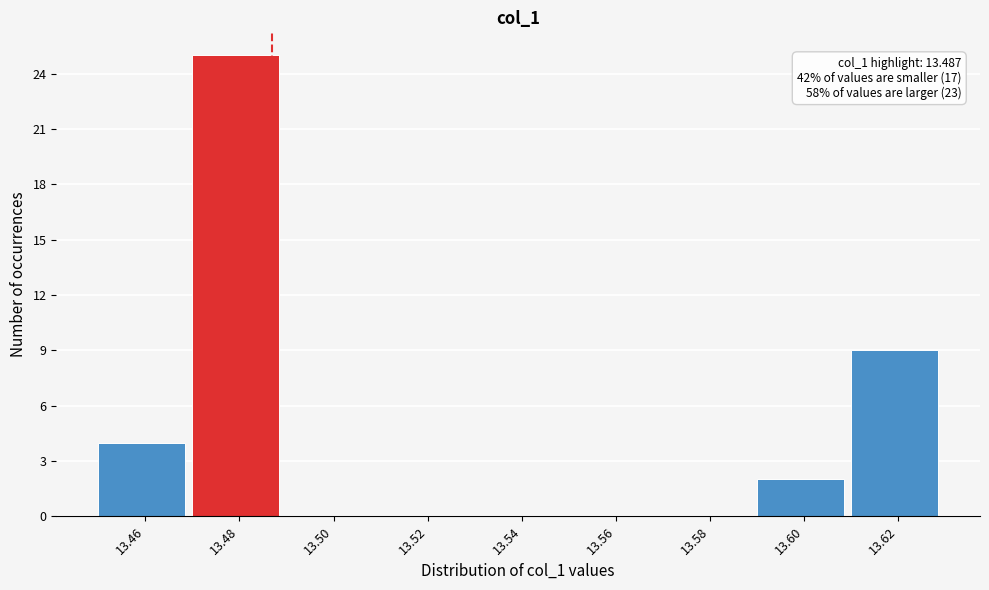

Which range on the x-axis has the tallest bar?

13.47 to 13.49